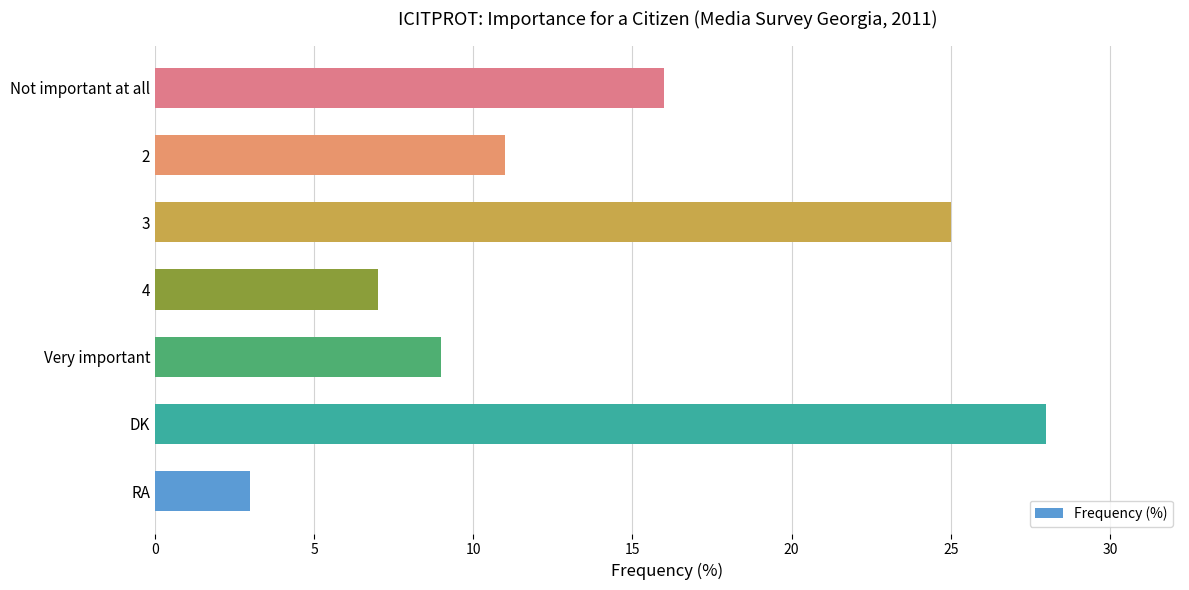

Where is the data nearest to the value 15?

Not important at all